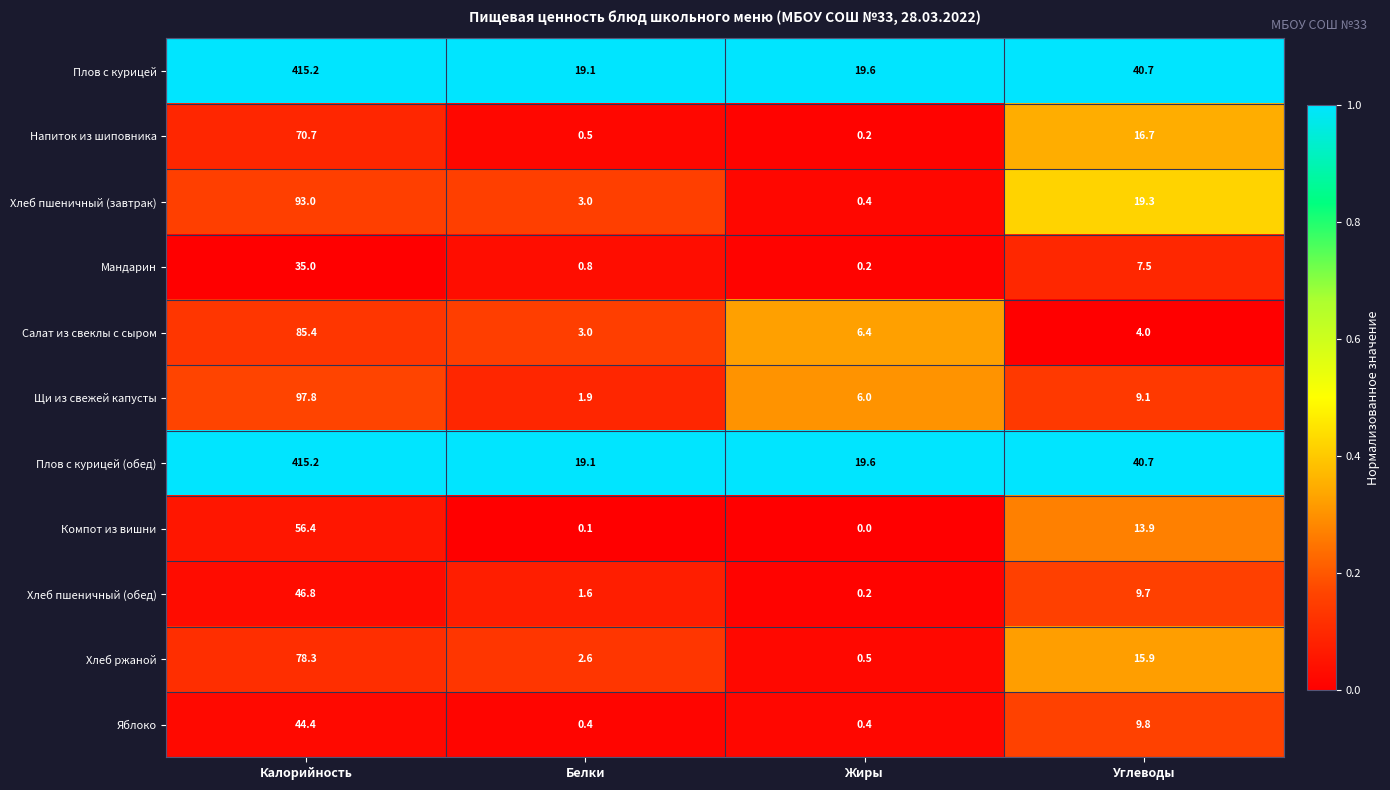

True or false: Компот из вишни has a value of -25.9 at Жиры.

False